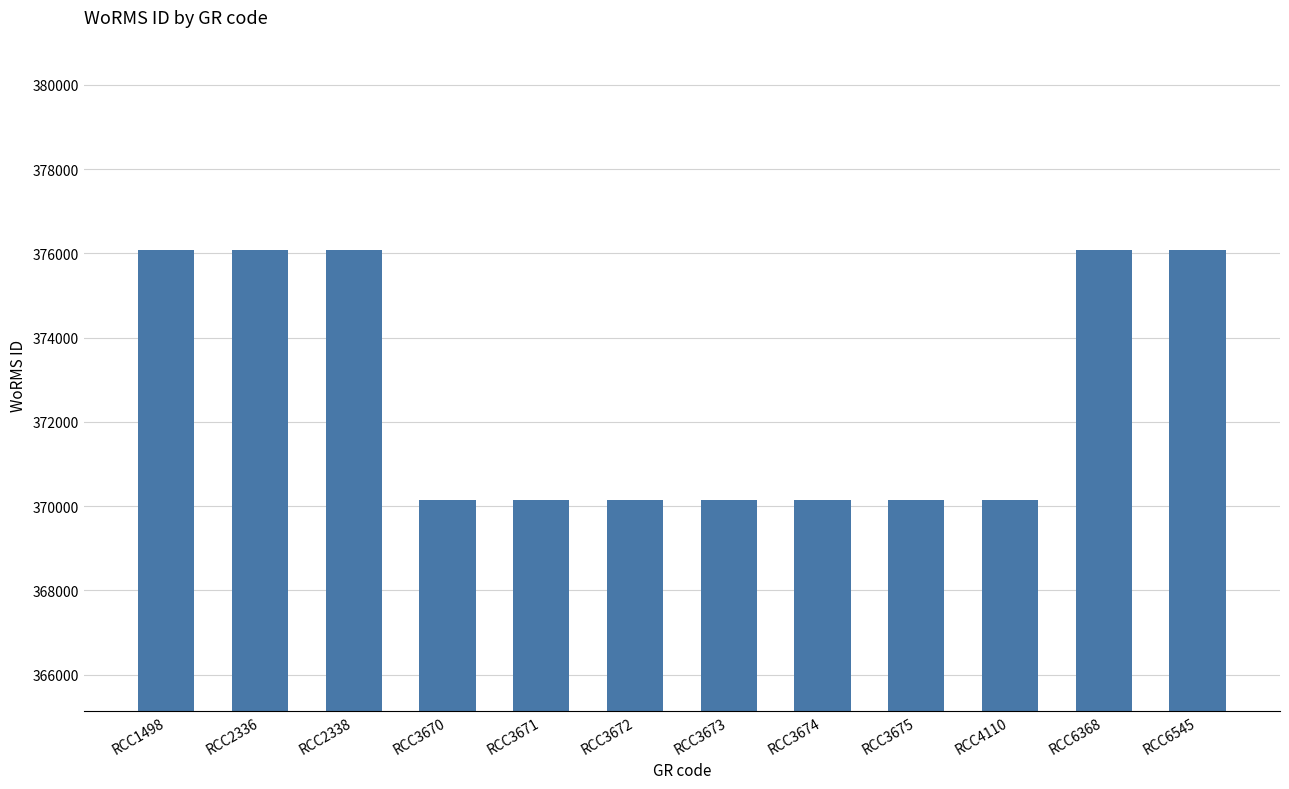

The chart shows a value of 114215 at RCC3670. True or false?

False